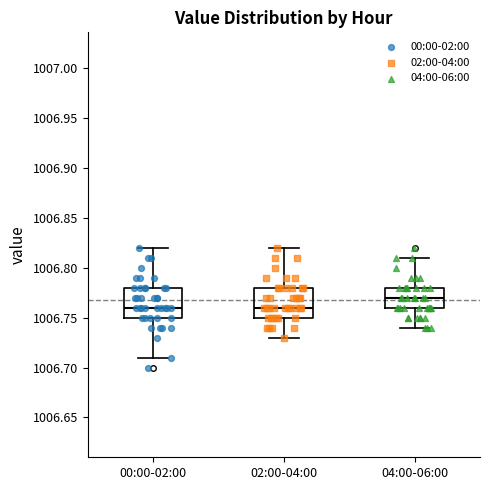

Reading left to right, transcribe this box plot: for each box, give where its median line is, the range the box spans, and where its two whiskers end, as read against the y-axis. The values are not printed on the chart, so give them approximately, as read against the axis.

00:00-02:00: median 1006.76, box 1006.75 to 1006.78, whiskers 1006.71 to 1006.82
02:00-04:00: median 1006.76, box 1006.75 to 1006.78, whiskers 1006.73 to 1006.82
04:00-06:00: median 1006.77, box 1006.76 to 1006.78, whiskers 1006.74 to 1006.81